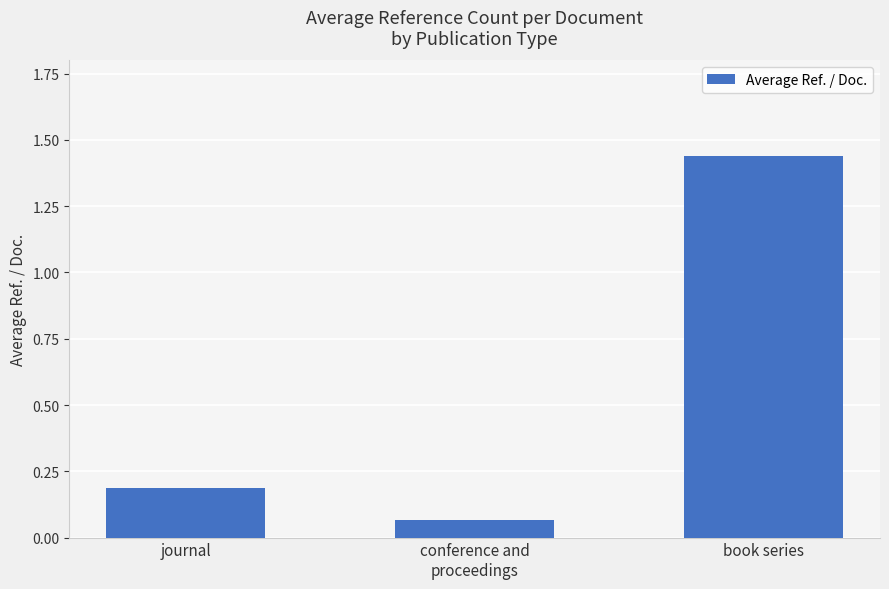

What is the approximate value at journal?

0.2